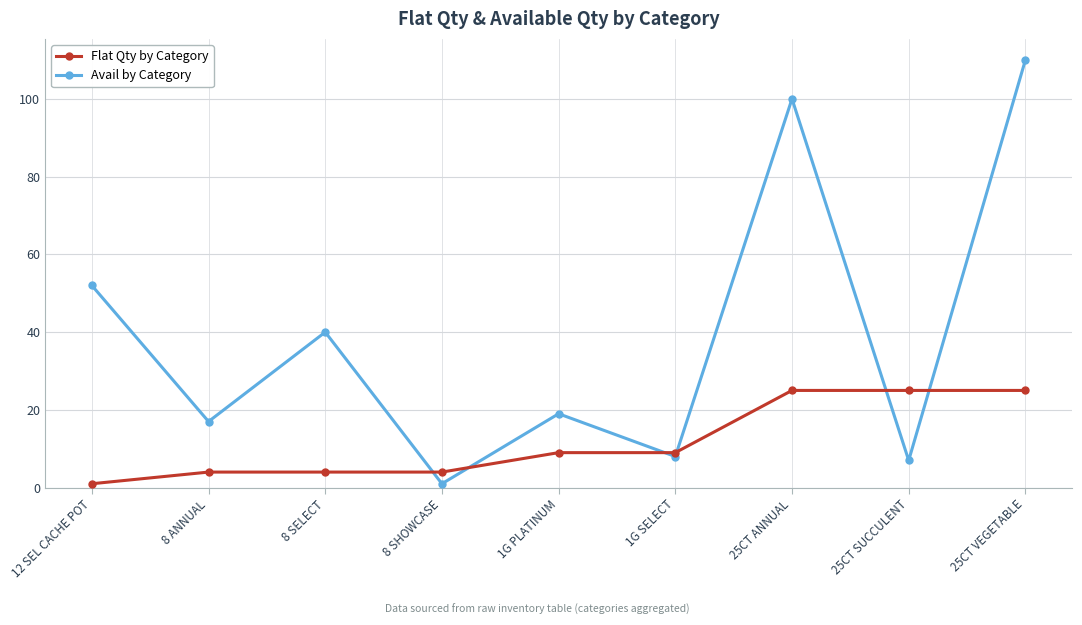

What is the total value across all series at 25CT SUCCULENT?

32